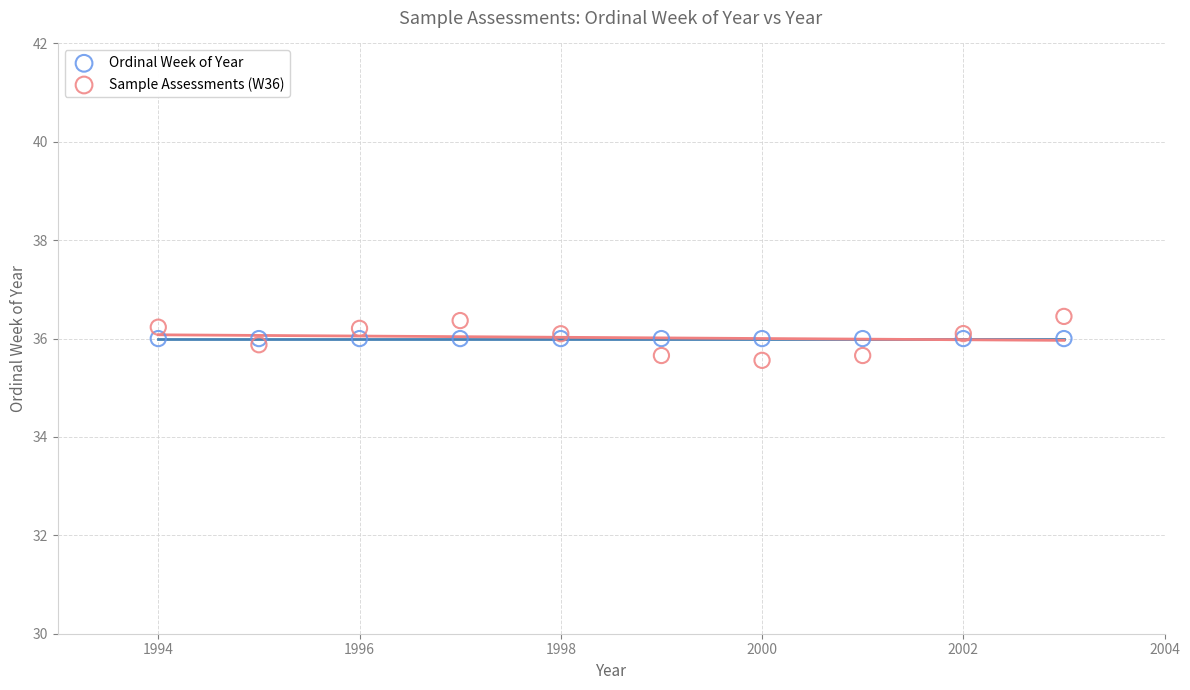

What are all the series names shown in the legend?

Ordinal Week of Year, Sample Assessments (W36)